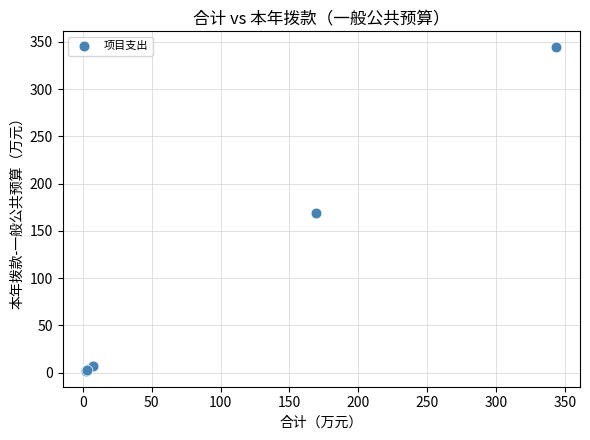

What Y value in the scatter plot is closest to 173?

169.0